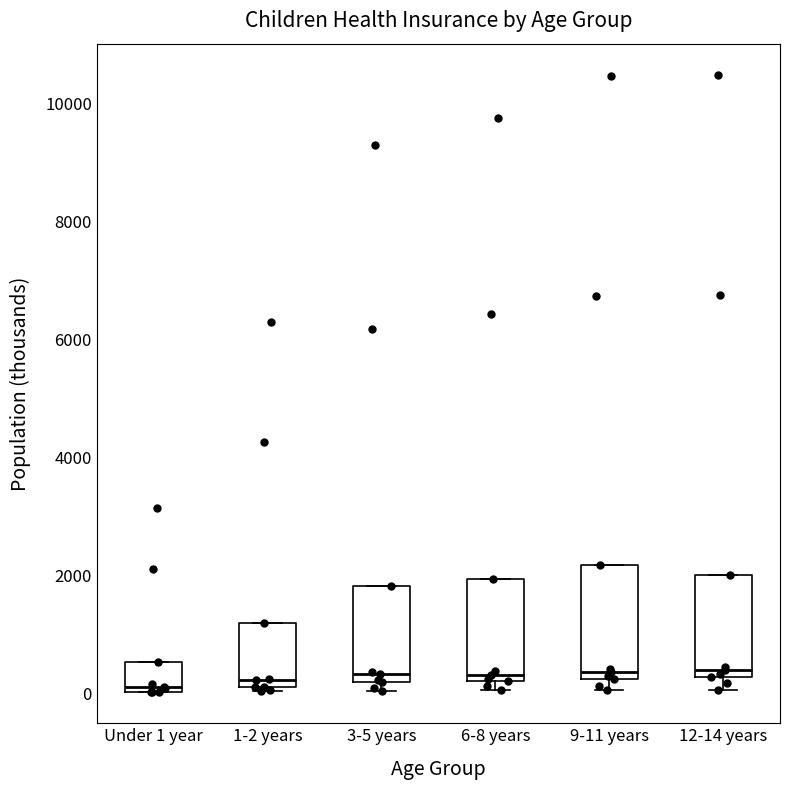

Where is the lower edge of the box for 3-5 years on the y-axis? The values are not printed on the chart, so give them approximately, as read against the axis.

200